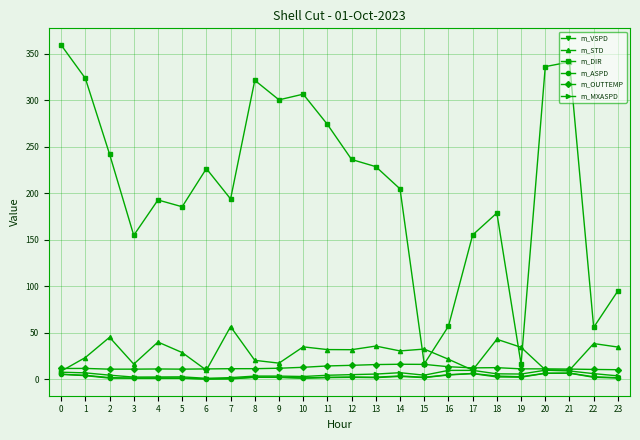

What is the value of the m_STD point at the 9th from the left?

20.4